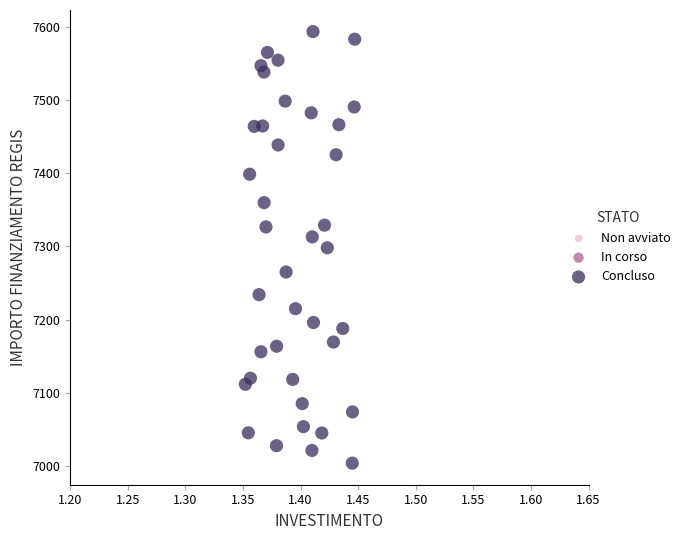

What is the range of Y values (max minus min)?

588.8